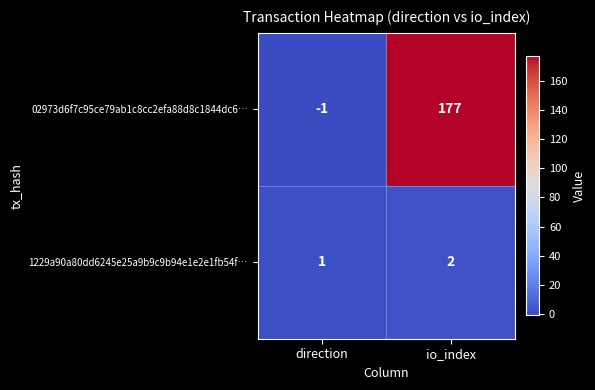

At which label is 1229a90a80dd6245e25a9b9c9b94e1e2e1fb54f… closest to 1?

direction